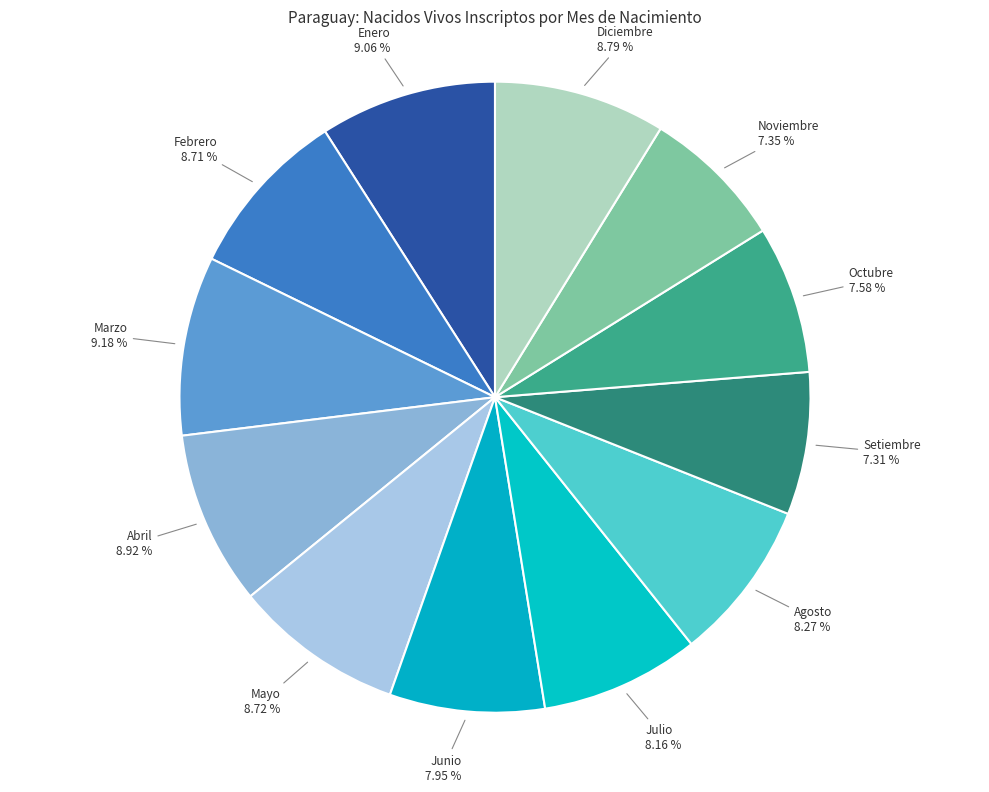

How many segments does this pie chart have?

12